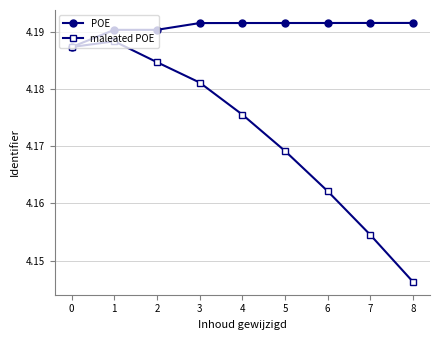

At 8, list the series in order from smallest to largest.

maleated POE, POE